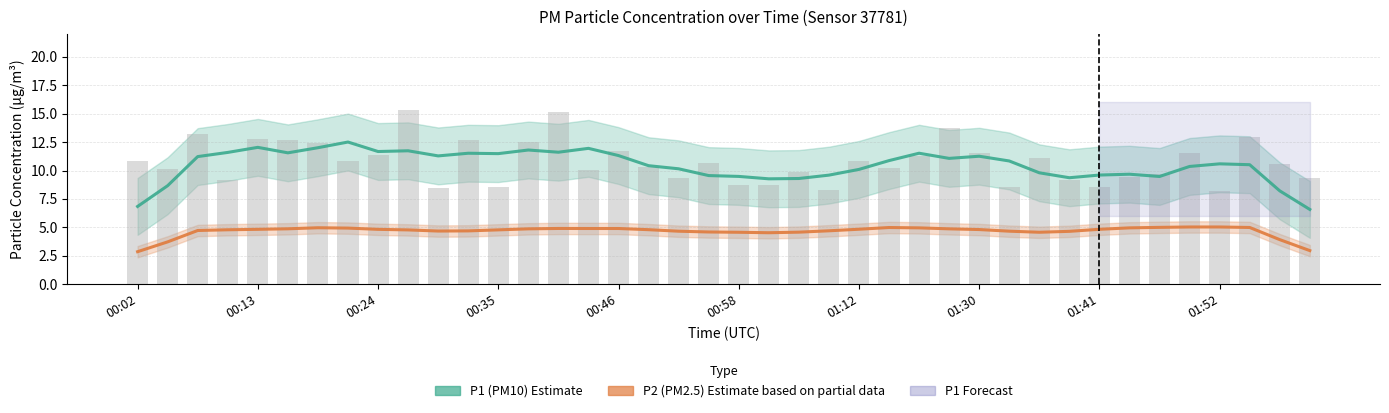

Reading right to left, transcribe all the data shown in this chart.

P1 (PM10) Estimate: 6.6	8.2	10.5	10.6	10.4	9.5	9.7	9.6	9.4	9.8	10.8	11.3	11.1	11.5	10.9	10.1	9.6	9.3	9.3	9.5	9.6	10.2	10.4	11.3	12.0	11.6	11.8	11.5	11.5	11.3	11.7	11.7	12.5	12.0	11.6	12.0	11.6	11.2	8.7	6.8
P2 (PM2.5) Estimate based on partial data: 3.0	3.9	5.0	5.0	5.0	5.0	5.0	4.8	4.7	4.6	4.7	4.8	4.9	5.0	5.0	4.8	4.7	4.6	4.5	4.6	4.6	4.7	4.8	4.9	4.9	4.9	4.9	4.8	4.7	4.7	4.8	4.8	4.9	5.0	4.9	4.8	4.8	4.7	3.7	2.9
P1 raw readings: 9.3	10.6	13.0	8.2	11.5	9.7	9.4	8.6	9.2	11.1	8.6	11.6	13.8	11.3	10.2	10.8	8.3	9.9	8.8	8.7	10.7	9.4	10.3	11.7	10.1	15.1	12.6	8.6	12.7	8.5	15.3	11.4	10.8	12.4	12.7	12.8	9.1	13.2	10.2	10.8